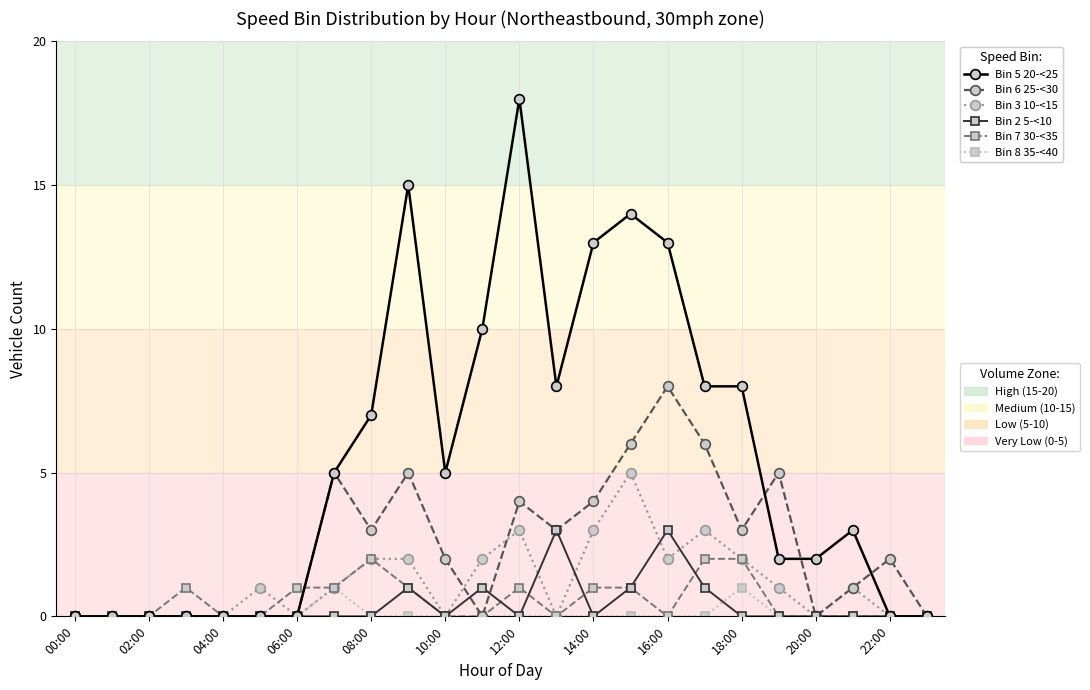

How many categories are shown in the chart?

24